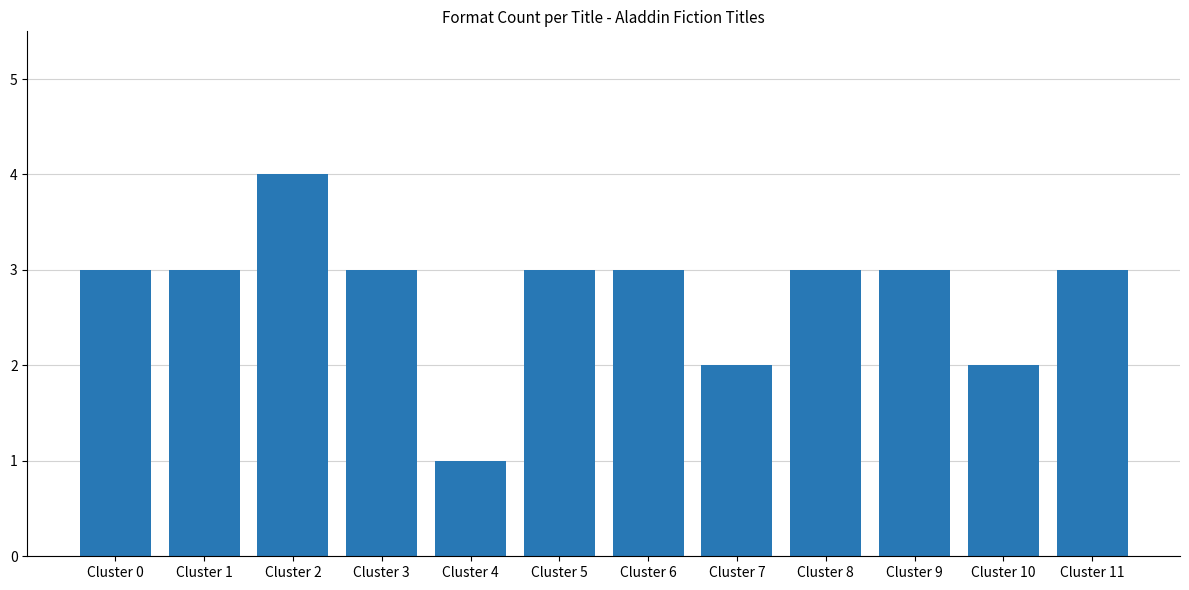

What value does the data have at Cluster 0?

3